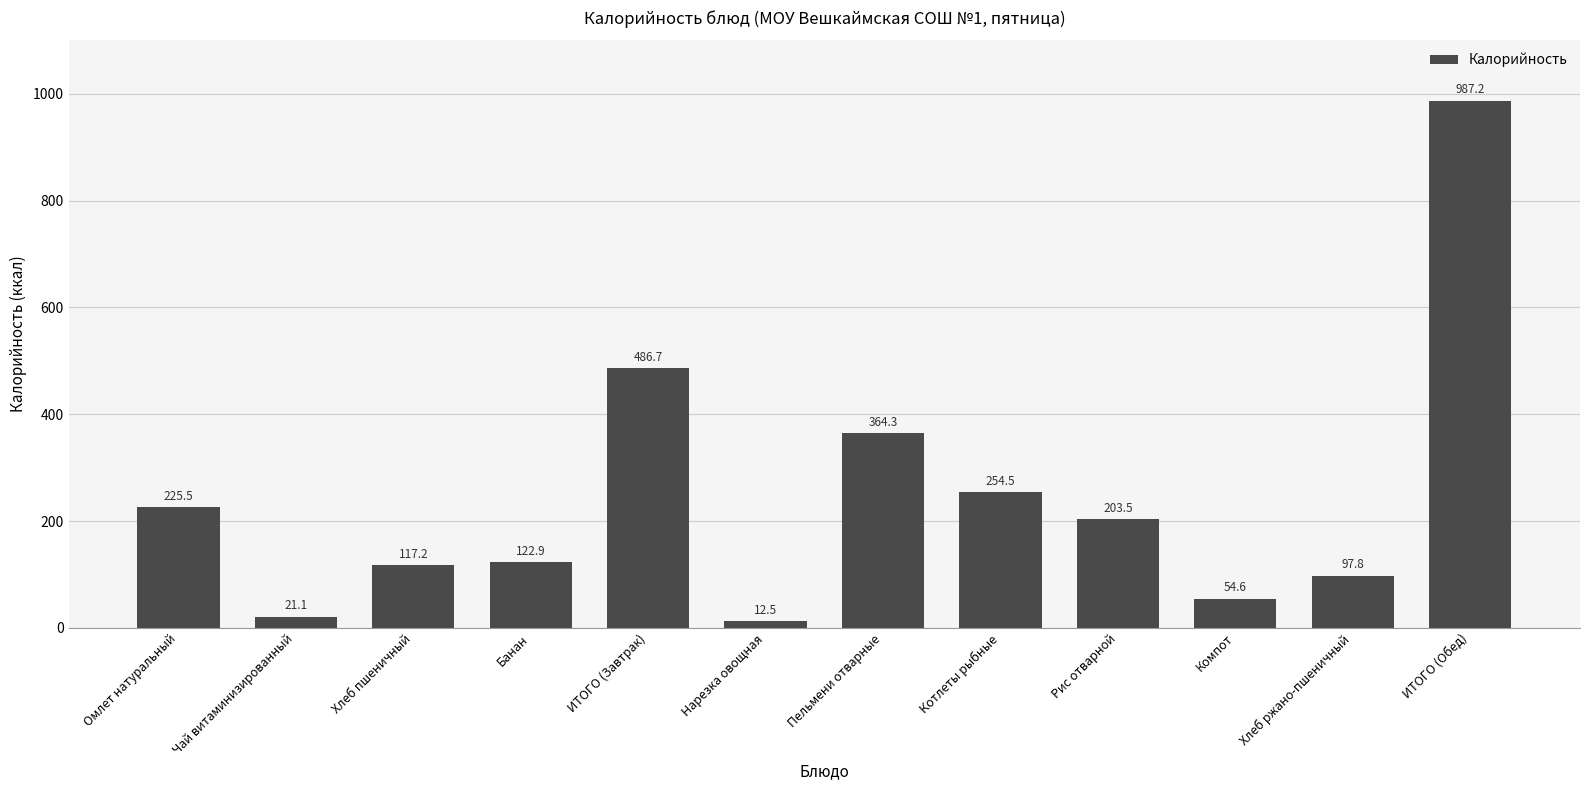

List the labels in order of value, largest first.

ИТОГО (Обед), ИТОГО (Завтрак), Пельмени отварные, Котлеты рыбные, Омлет натуральный, Рис отварной, Банан, Хлеб пшеничный, Хлеб ржано-пшеничный, Компот, Чай витаминизированный, Нарезка овощная